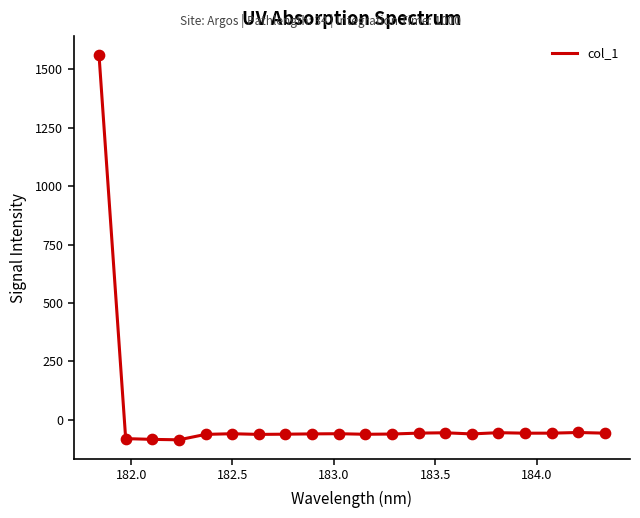

What is the difference between the maximum and minimum values?

1646.5